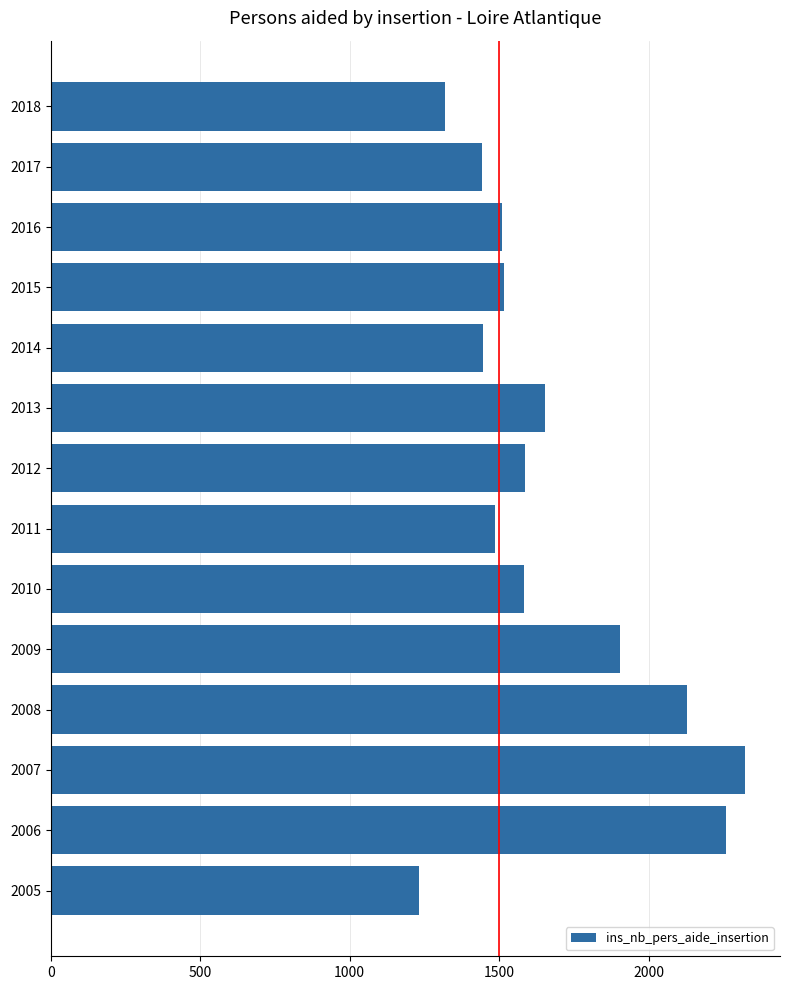

What is the difference between the second highest and minimum values?

1025